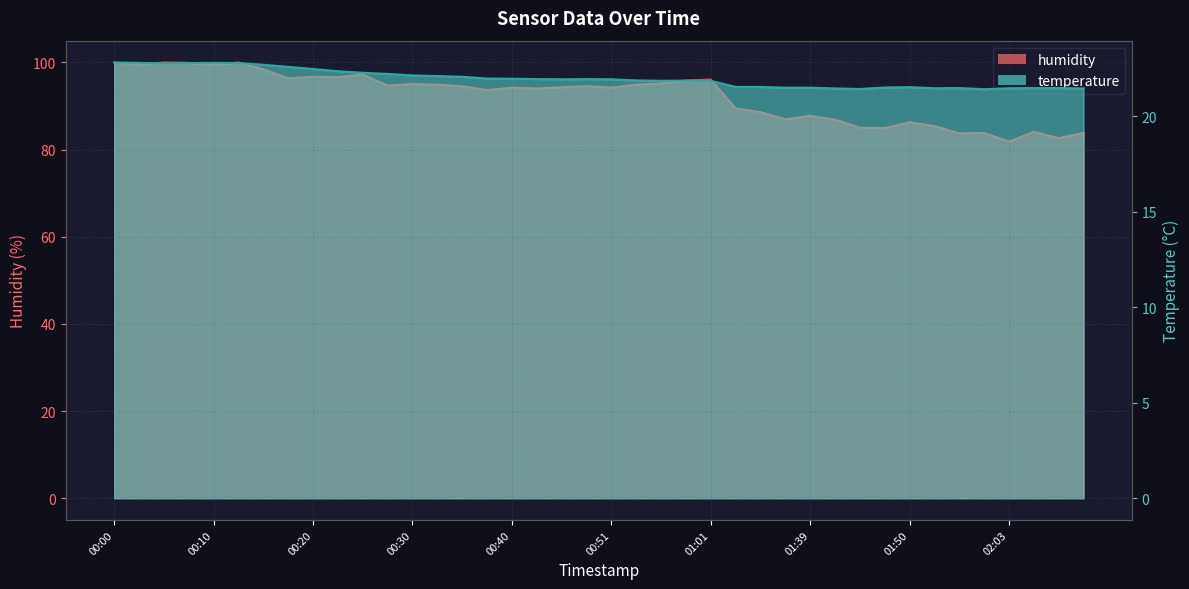

What is the lowest value of the temperature series?

21.4